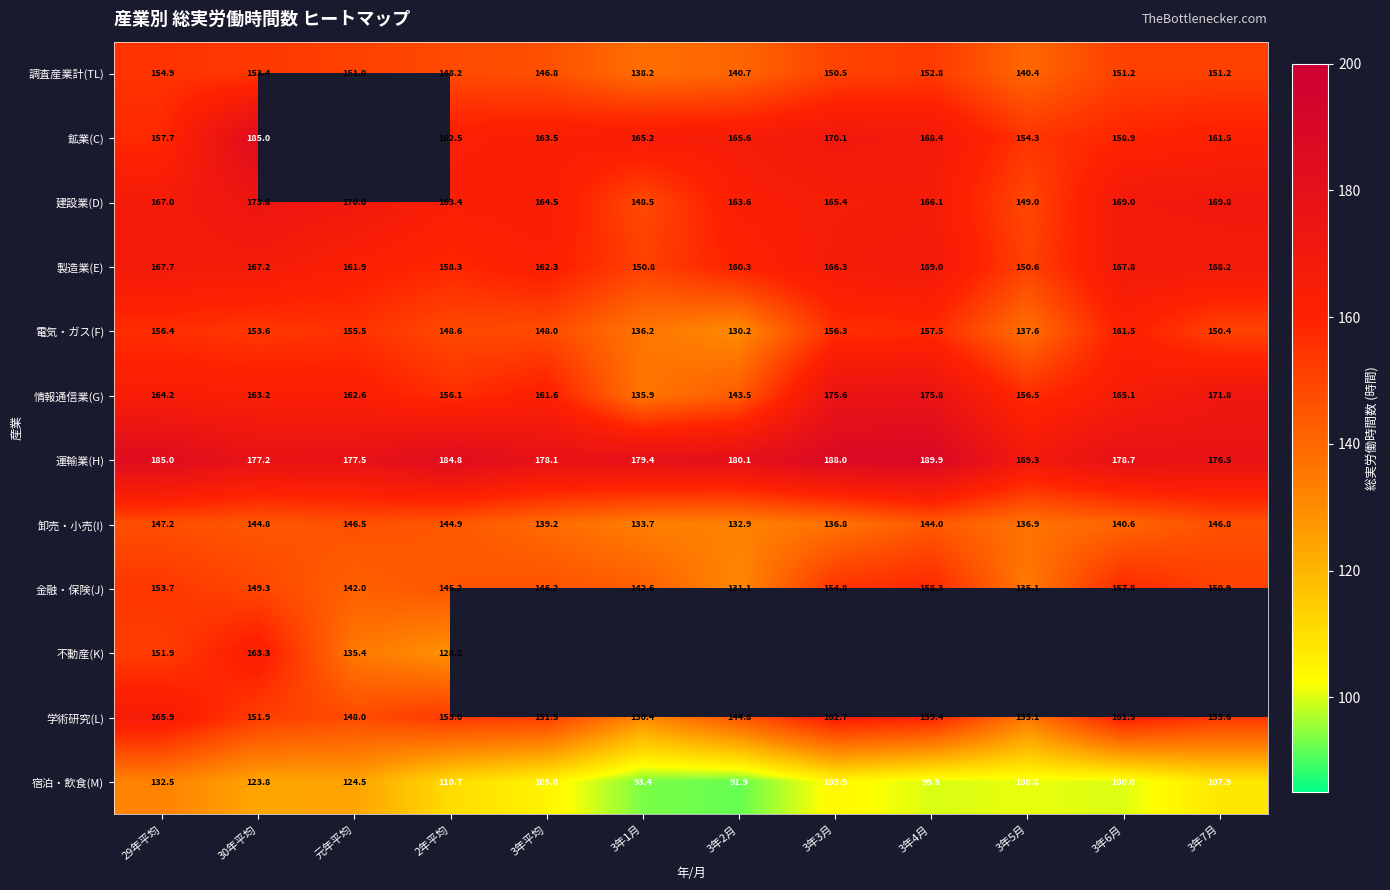

True or false: 建設業(D) has a value of 166.1 at 3年4月.

True